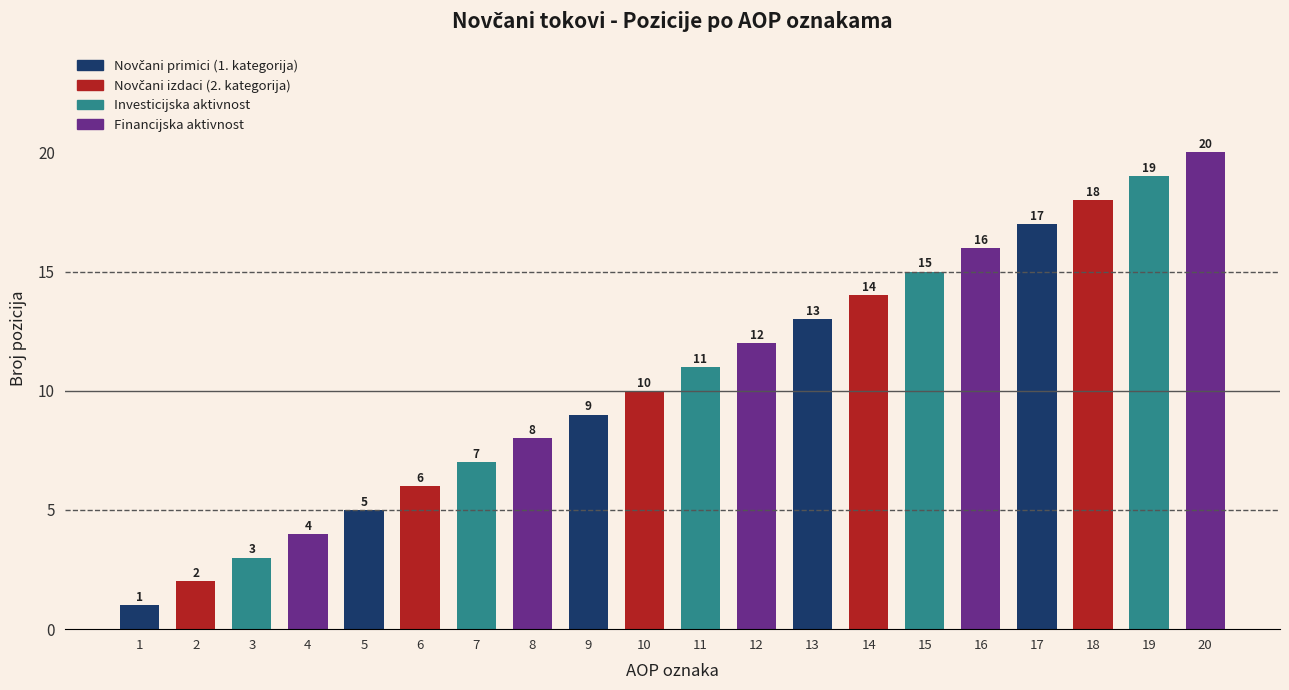

What is the sum of all values?

210